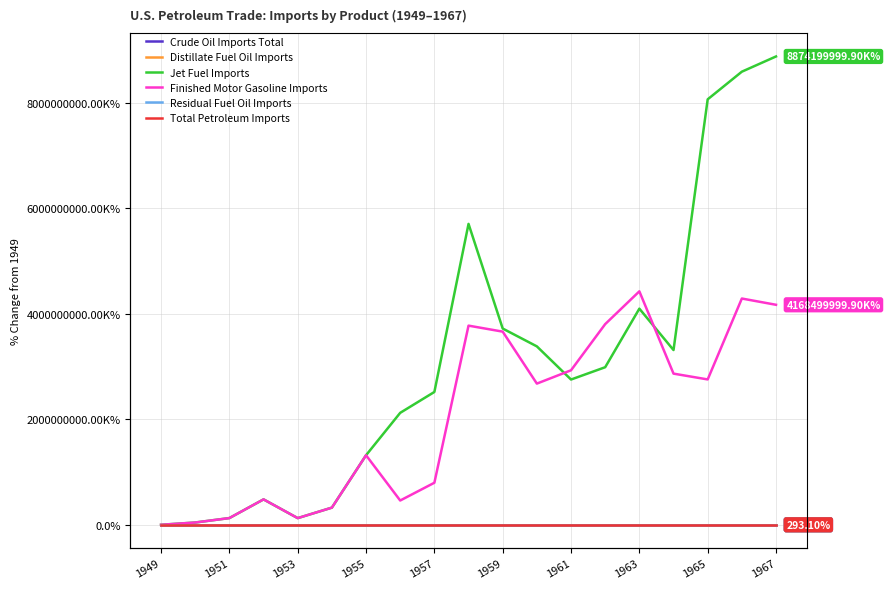

Which series ends up on top after the final intersection of Jet Fuel Imports and Total Petroleum Imports?

Jet Fuel Imports